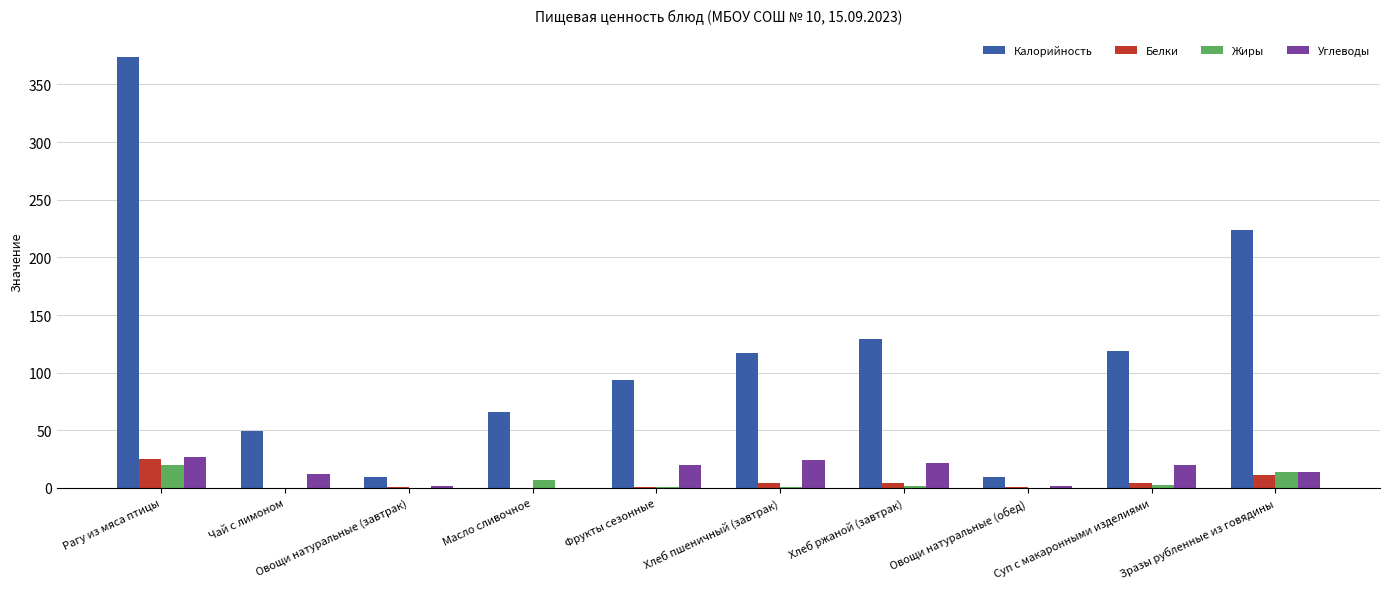

What is the maximum value shown in the chart?

374.1